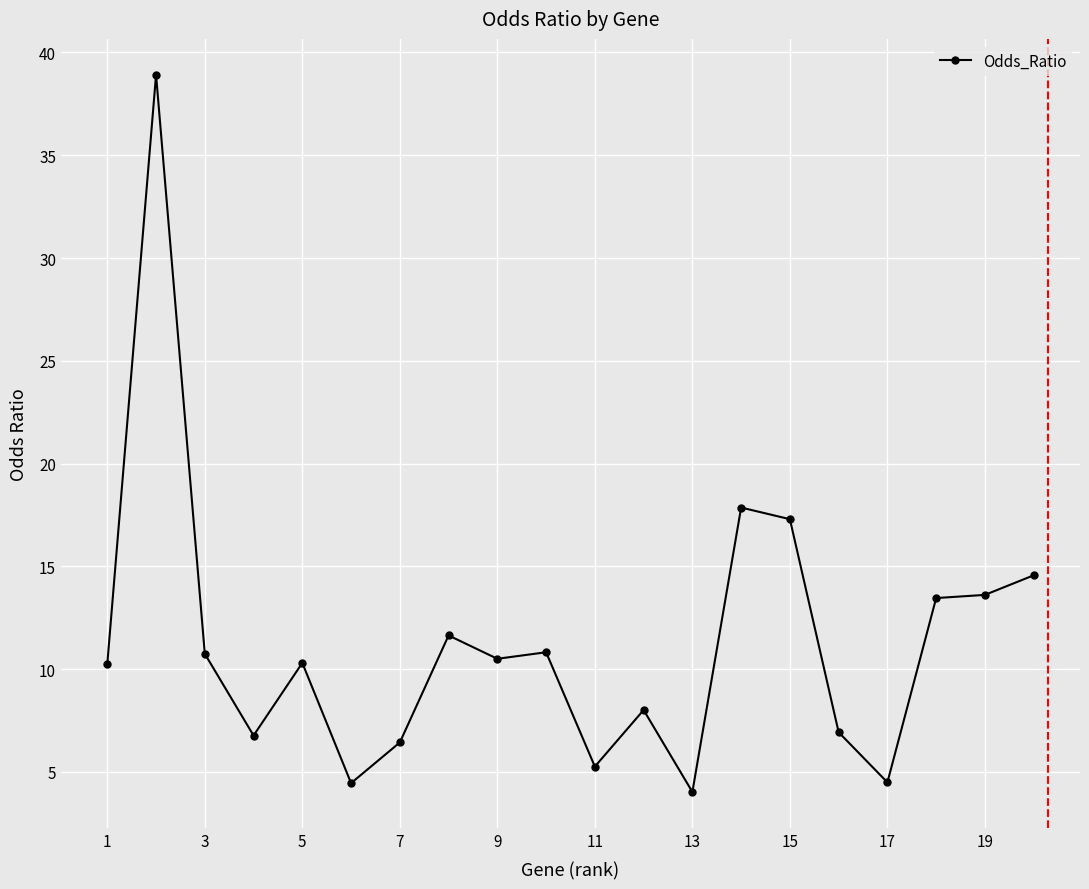

What is the maximum value shown in the chart?

38.9